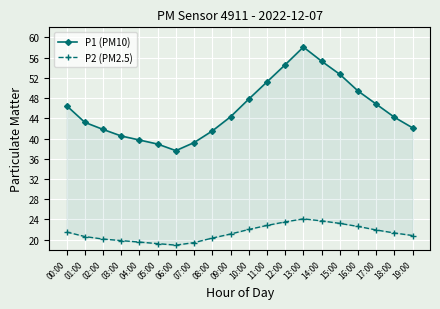

What is the difference between the maximum and second lowest values in the P1 (PM10) series?

19.2